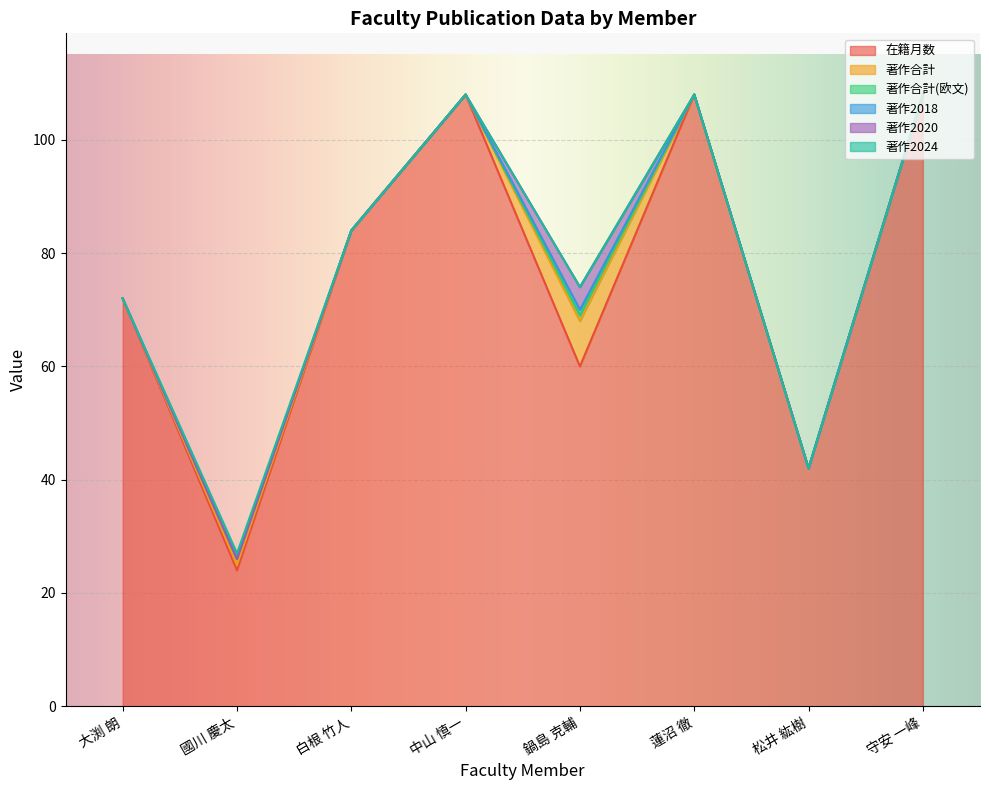

What is the label of the 7th point from the left?

松井 紘樹